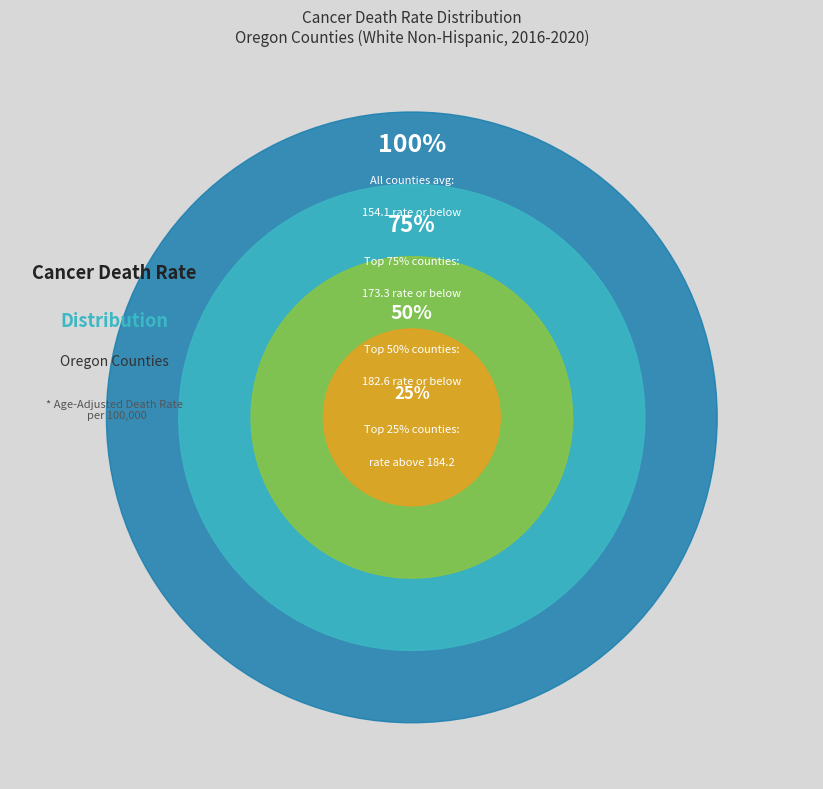

True or false: Malheur County accounts for 17% of the total.

False